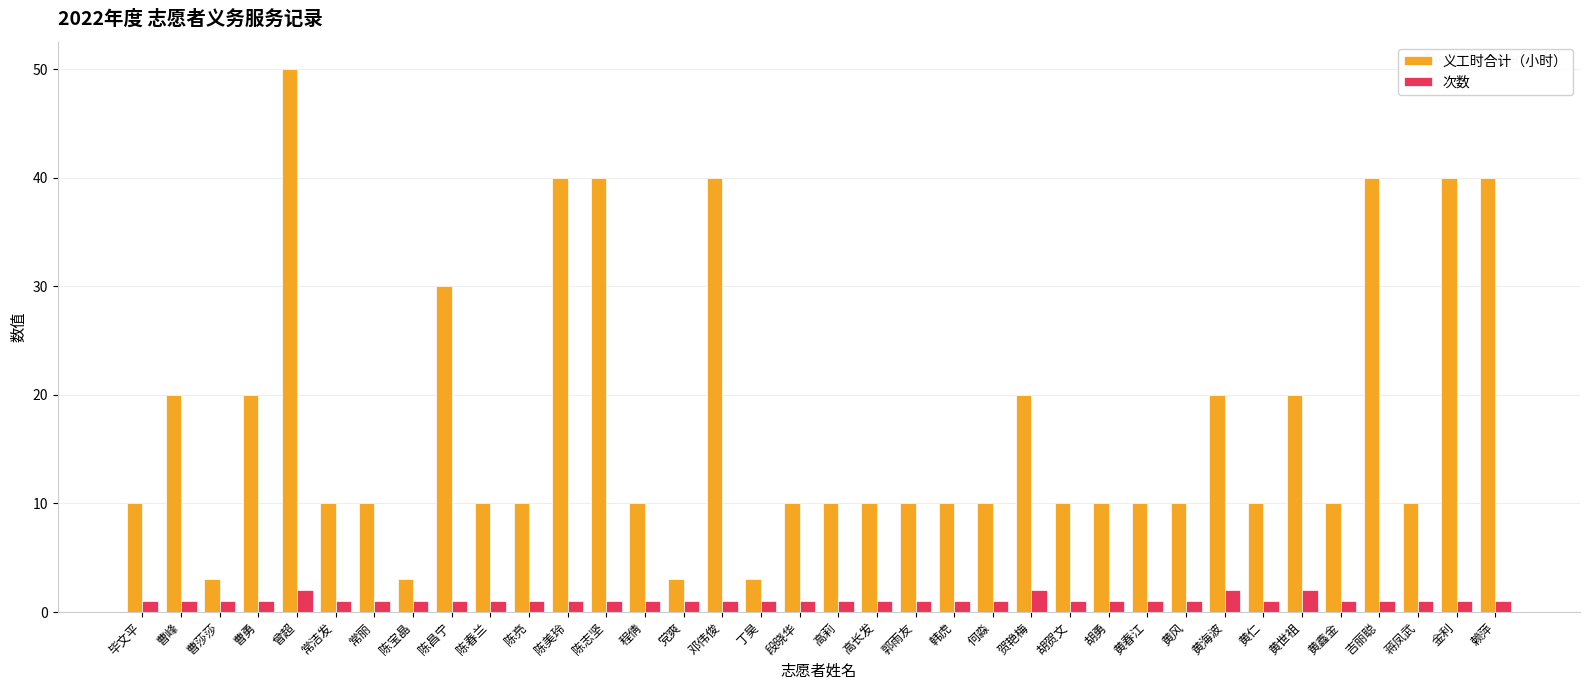

True or false: 义工时合计（小时） has a value of 16 at 高长发.

False